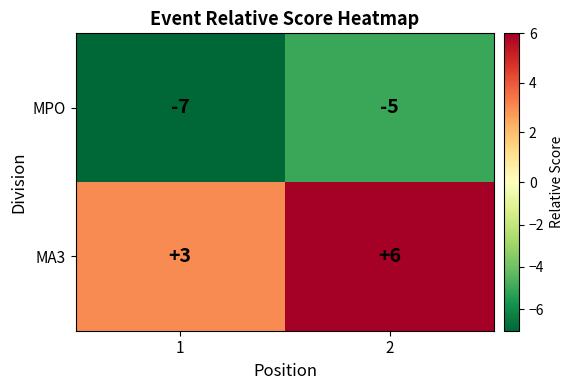

What is the smallest value displayed?

-7